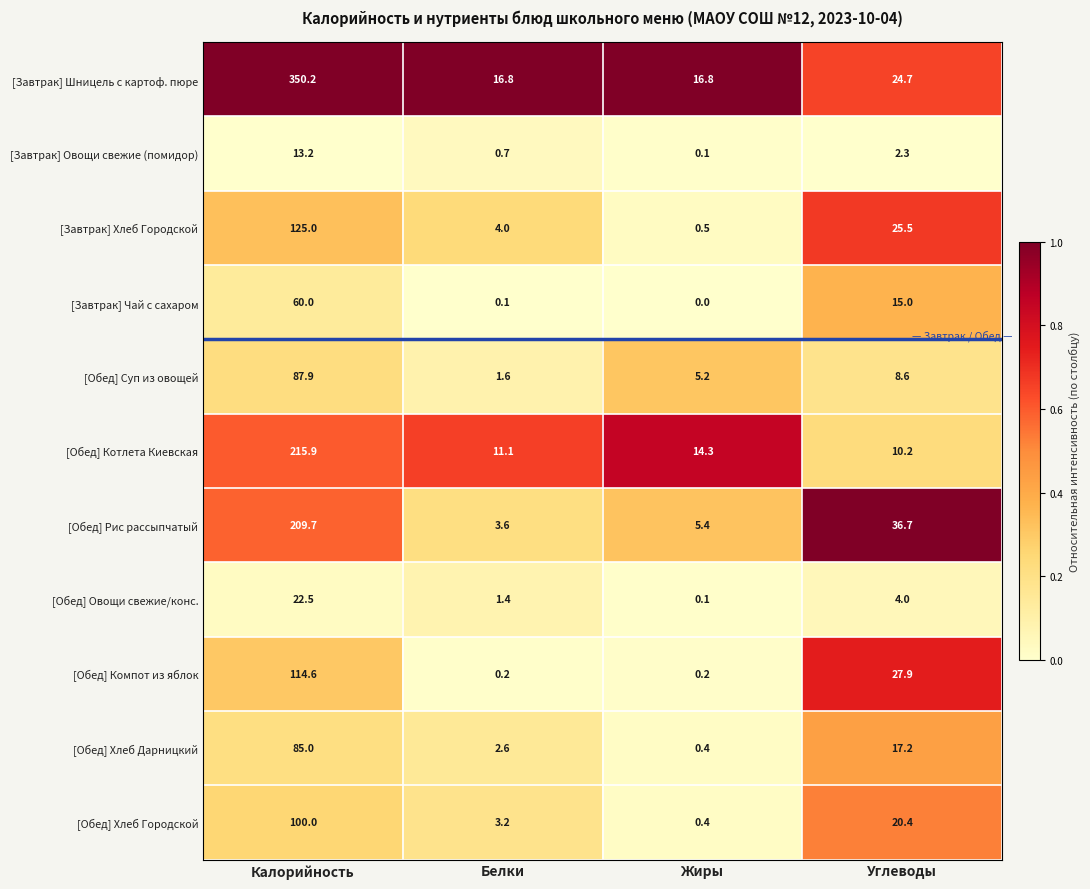

What is the approximate value of [Завтрак] Овощи свежие (помидор) at Углеводы?

2.3